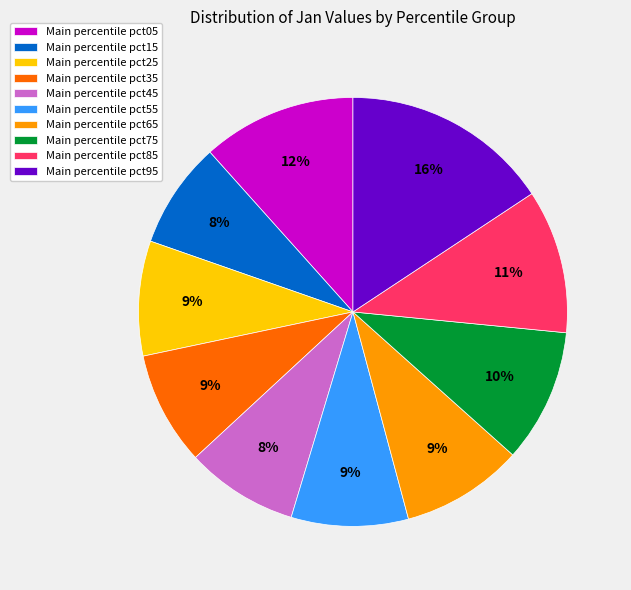

True or false: Main percentile pct75 accounts for 1% of the total.

False